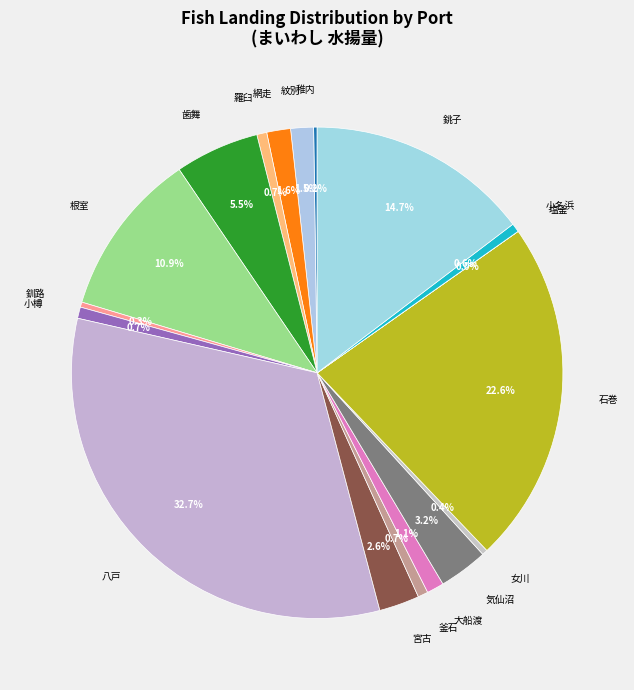

What percentage is NOT represented by 八戸?

67.3%